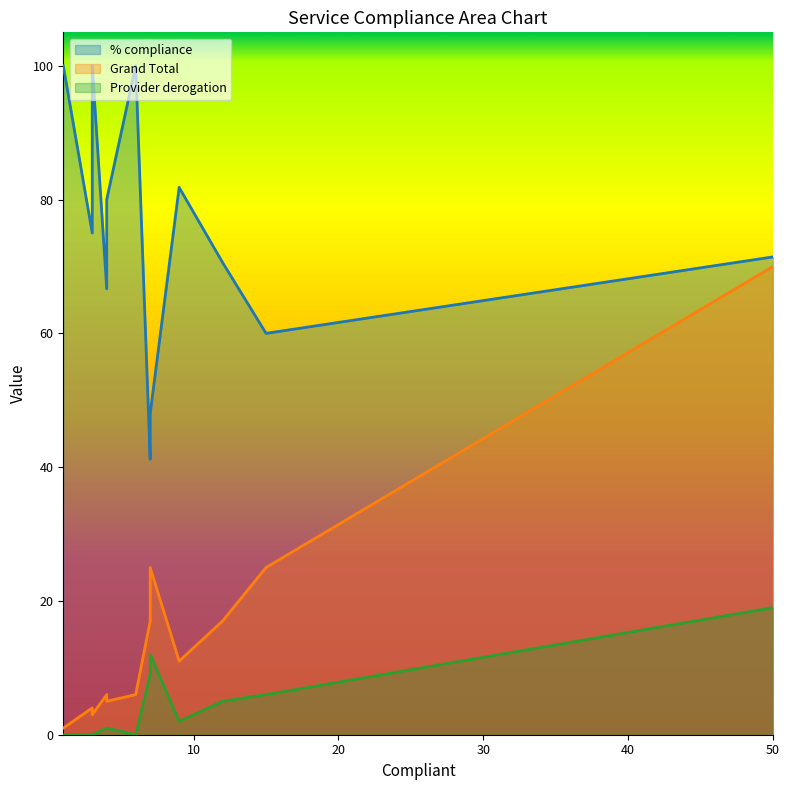

Rank the series at 1 from highest to lowest value.

% compliance, Grand Total, Provider derogation